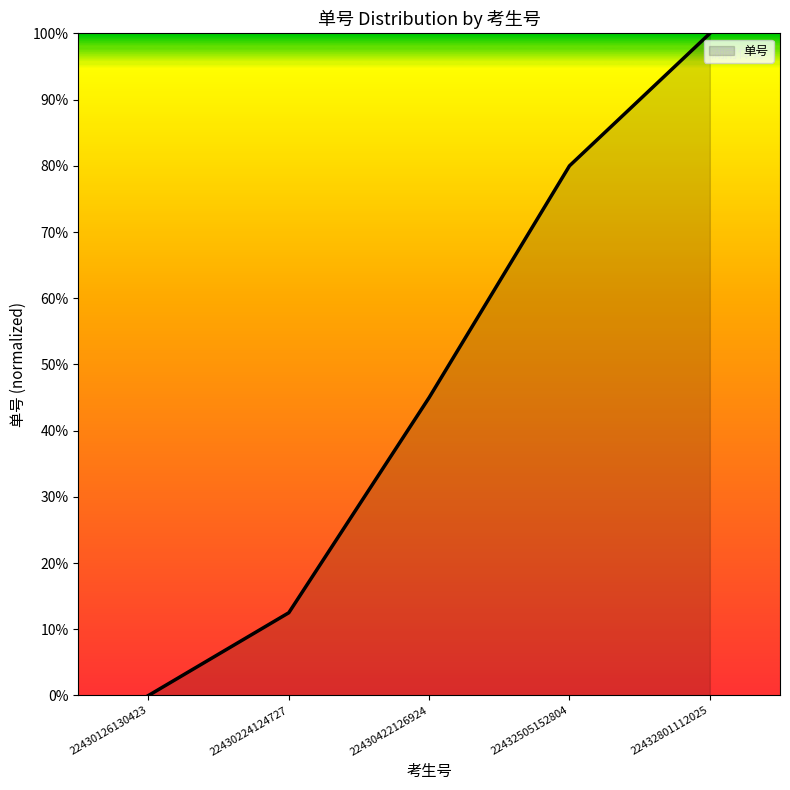

The value at 22430422126924 is 45.0. True or false?

True